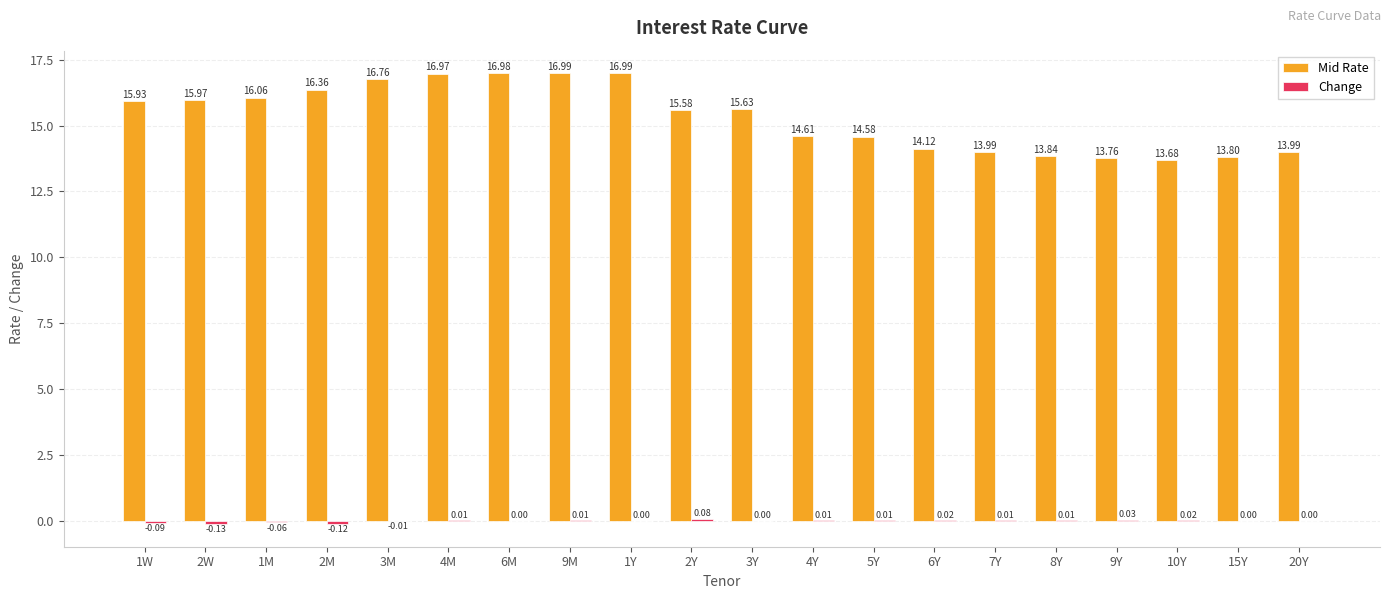

How many series are shown in this chart?

2